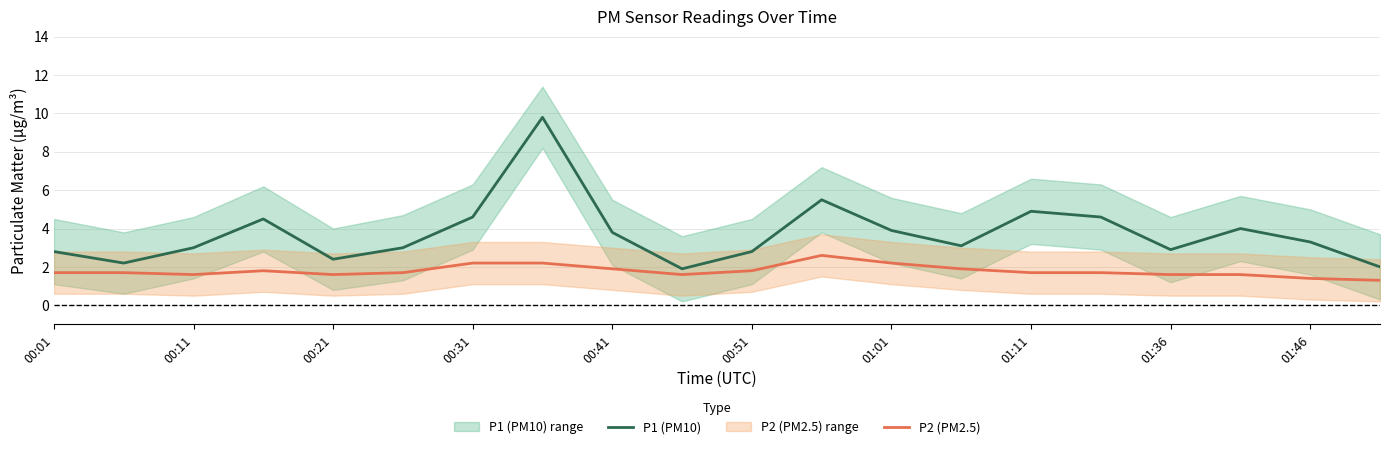

In P2 (PM2.5), how many points are lower than both neighbors (excluding endpoints)?

3